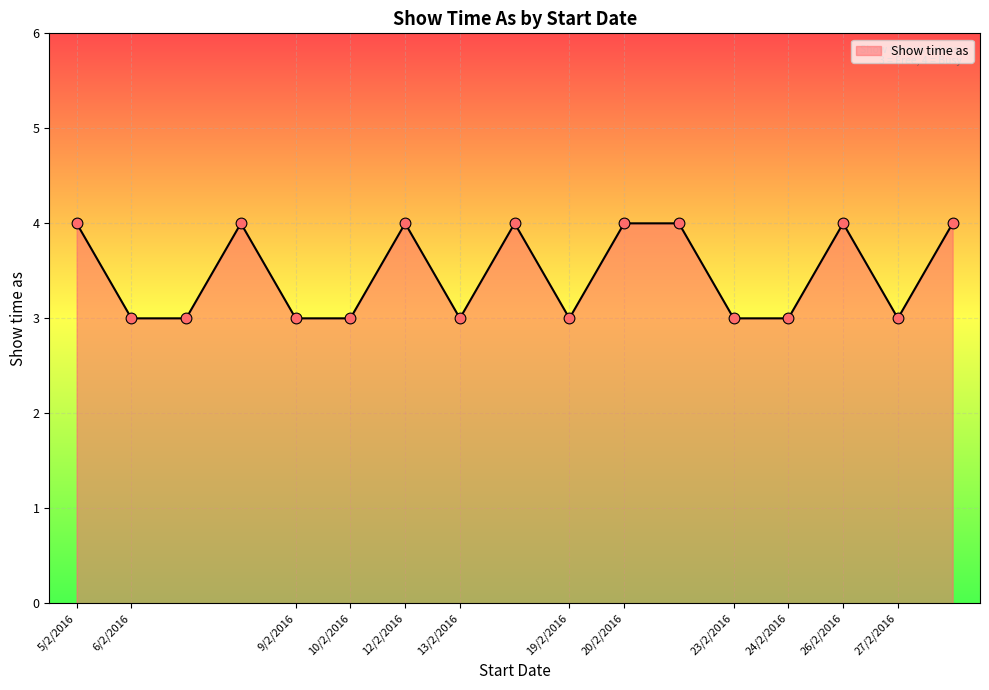

What is the smallest value displayed?

3